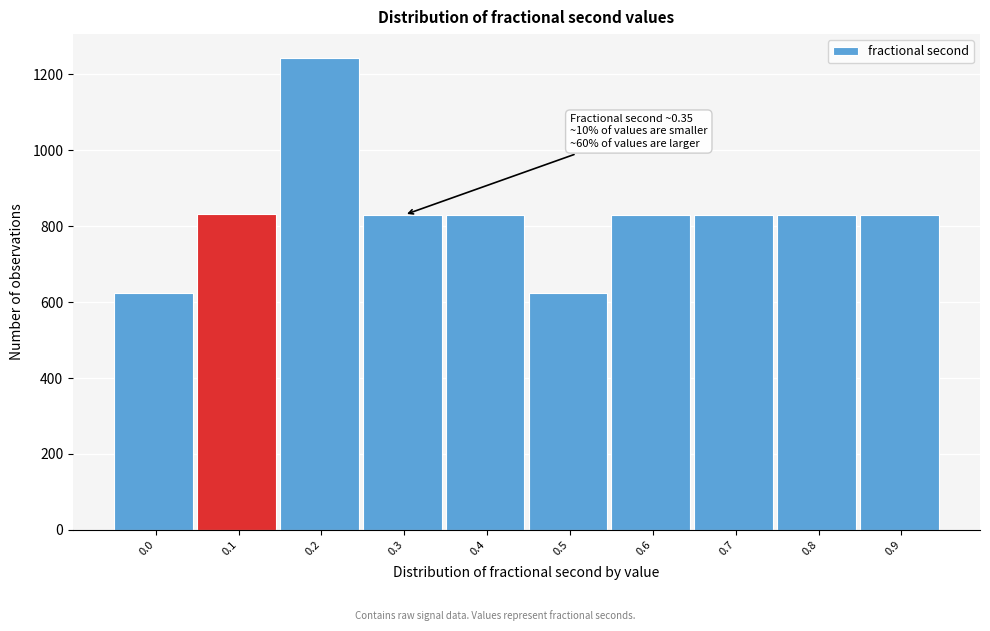

What is the average value?

830